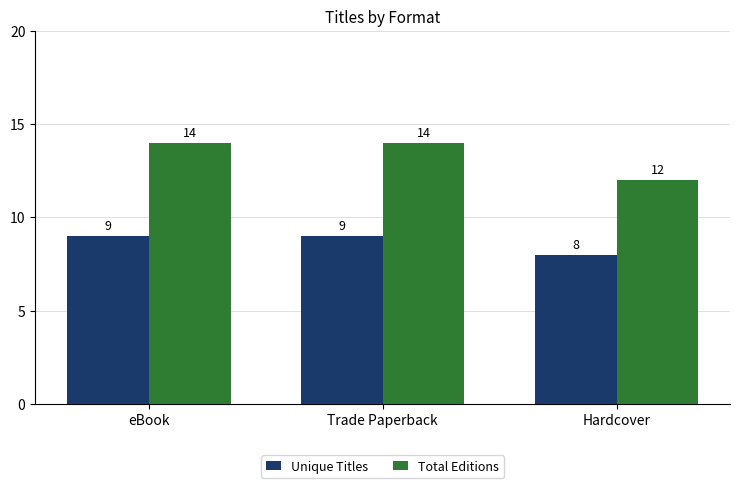

Which series has the largest total across all categories?

Total Editions